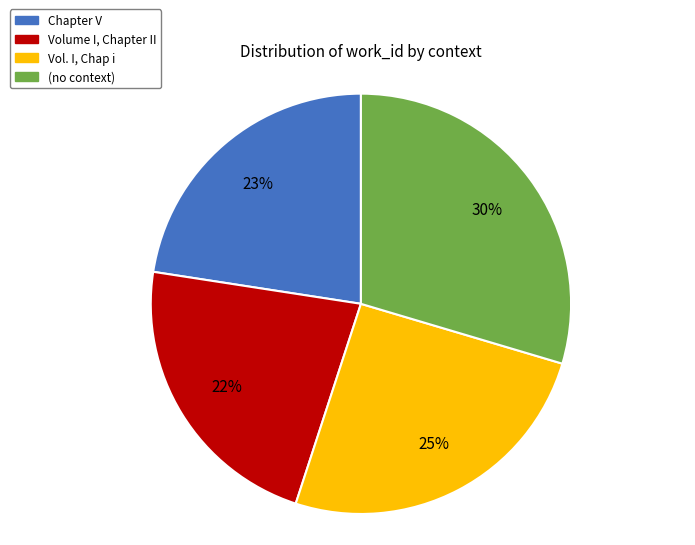

Is there any slice that represents more than half of the pie?

No